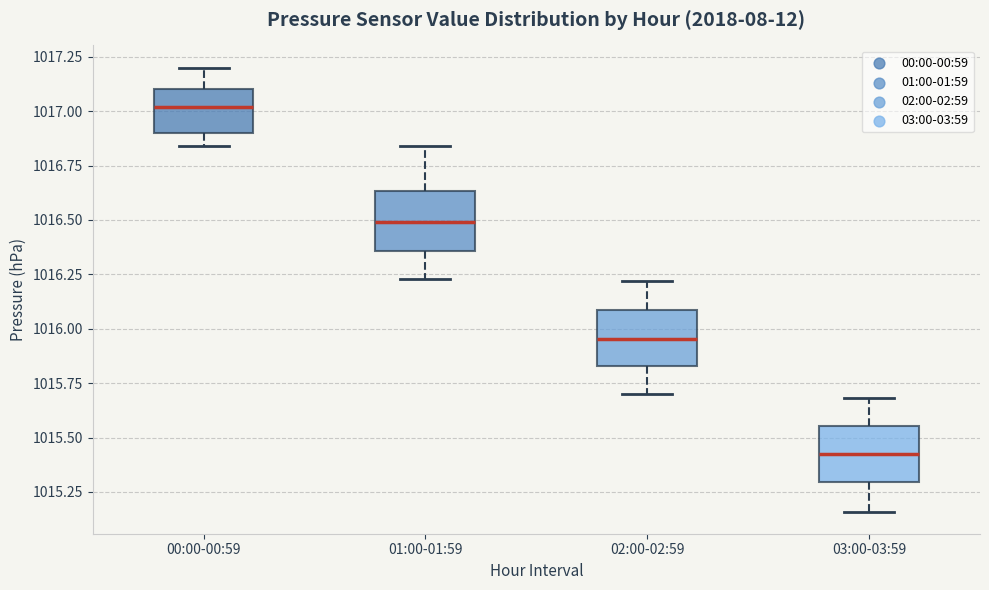

Which box's median line is the lowest?

03:00-03:59